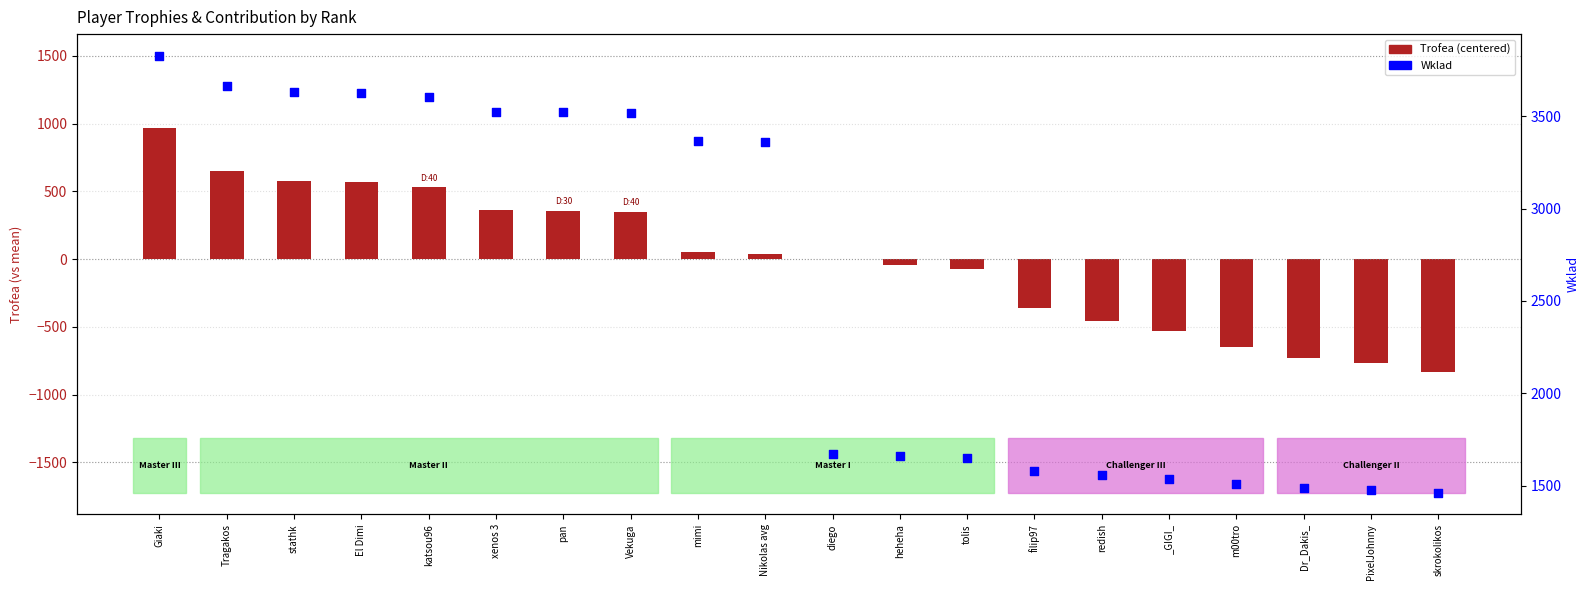

Which series has the largest Y range (max minus min)?

Wklad